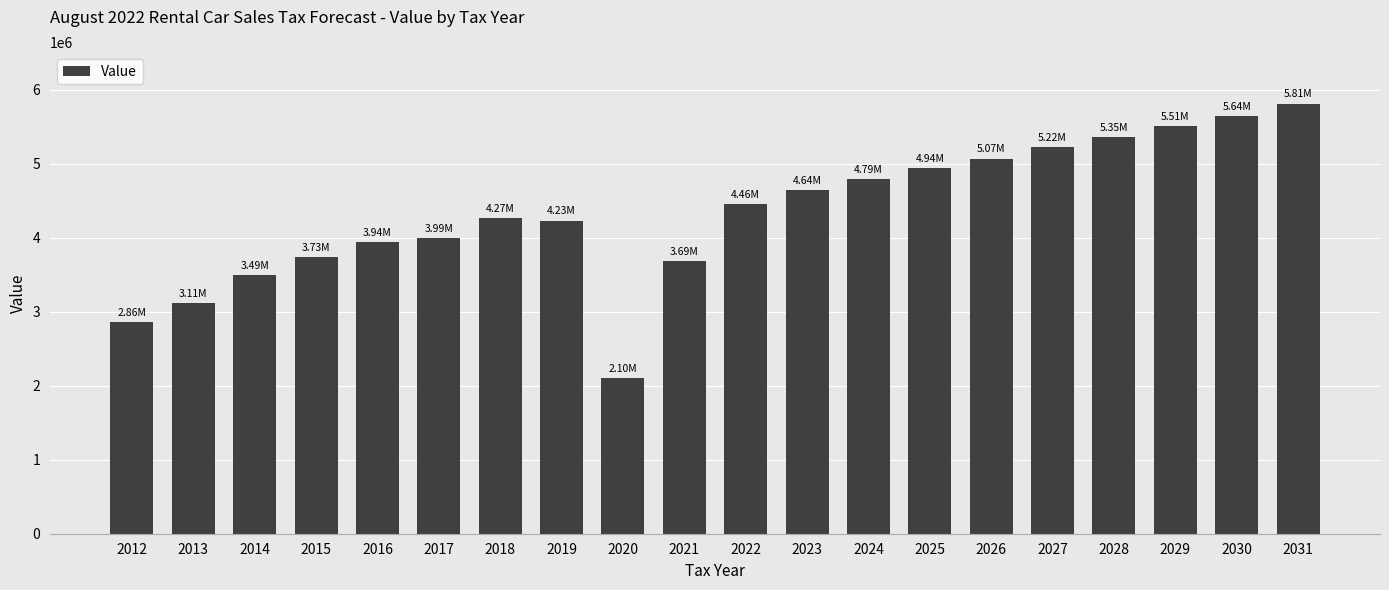

What is the difference between the values at 2016 and 2013?

825362.3